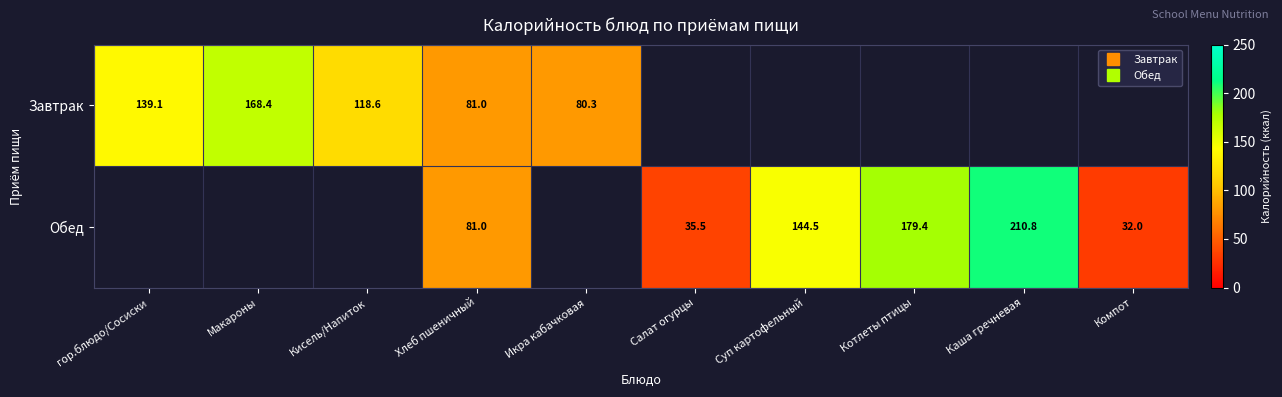

List the labels in order of Обед value, largest first.

Каша гречневая, Котлеты птицы, Суп картофельный, Хлеб пшеничный, Салат огурцы, Компот, гор.блюдо/Сосиски, Макароны, Кисель/Напиток, Икра кабачковая